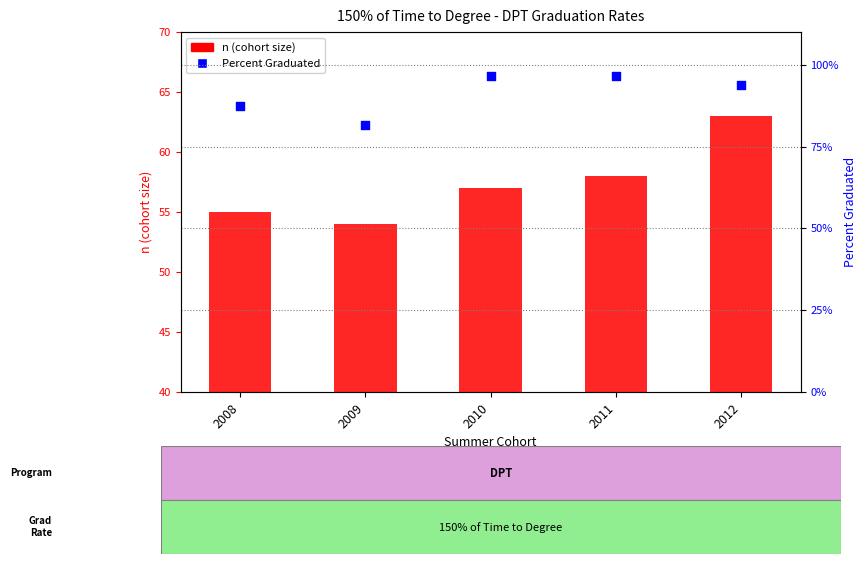

Which series has the widest spread of Y values?

n (cohort size)